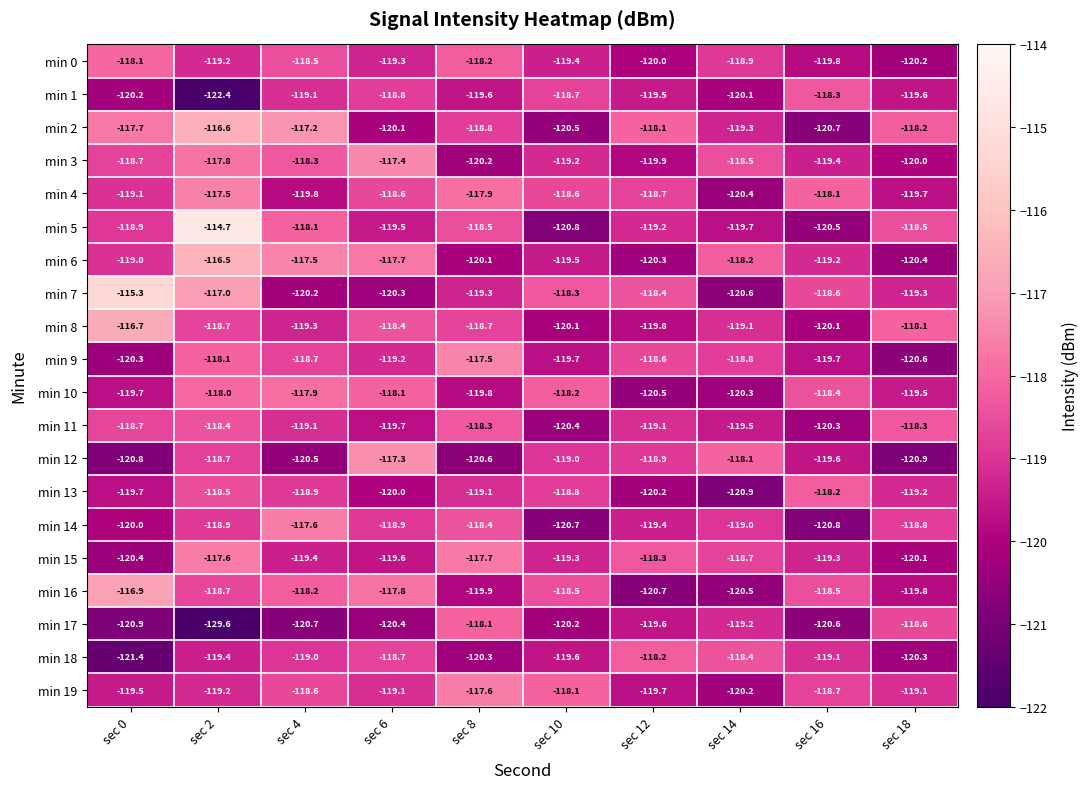

At which category is the sum across all series the highest?

sec 2